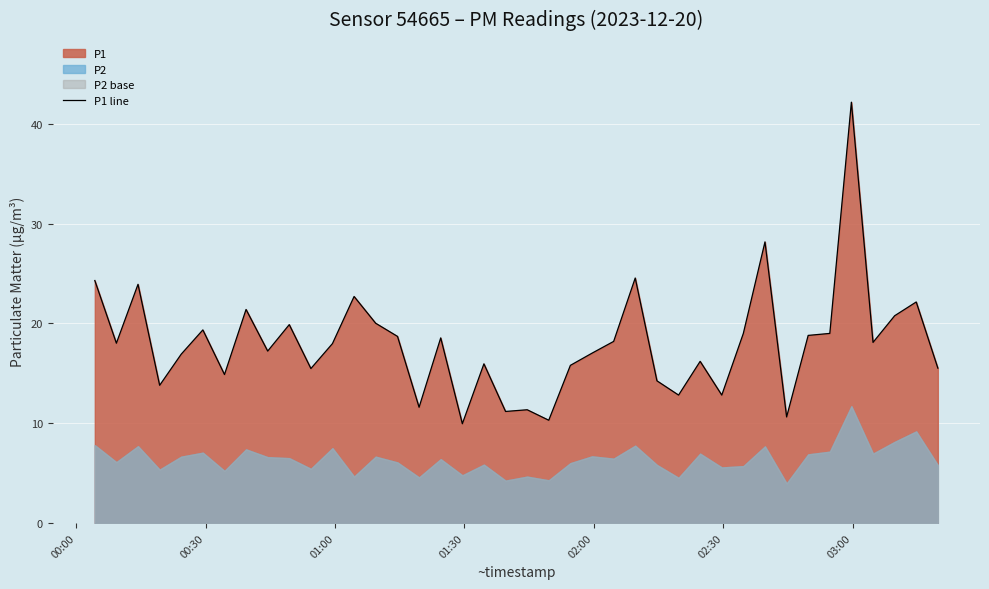

What is the difference between the maximum and minimum values?

32.2